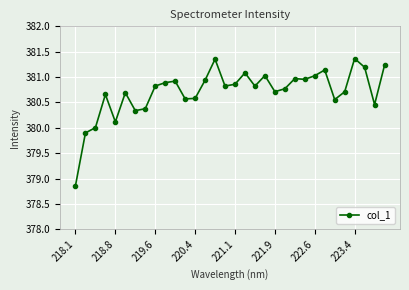

What is the minimum value shown in the chart?

378.9